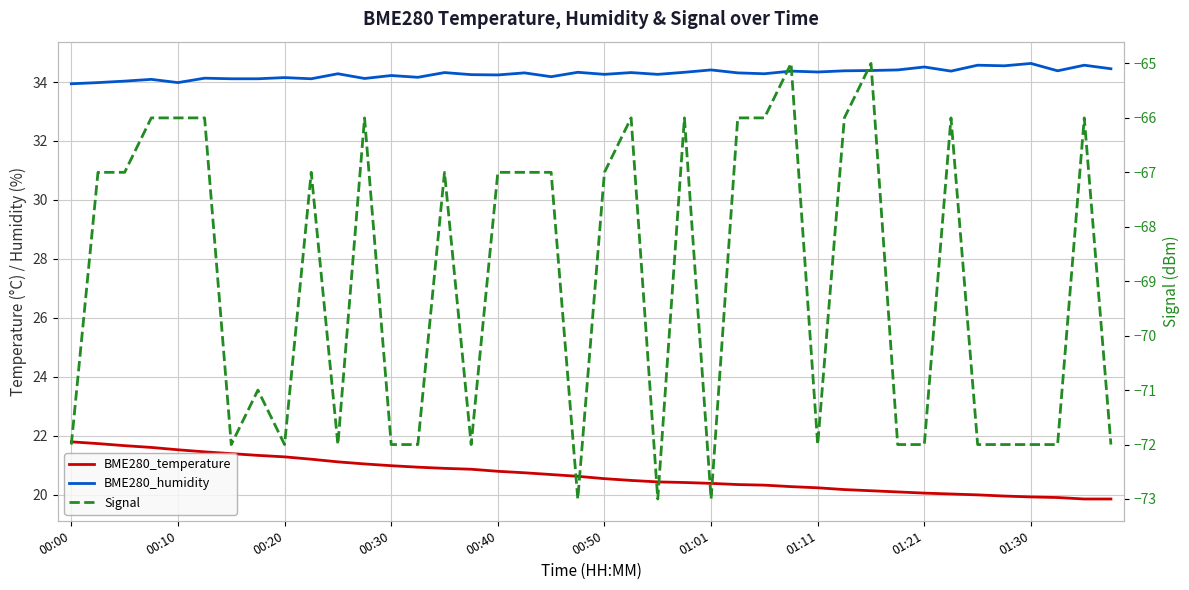

What is the value of the BME280_humidity point at the 39th from the left?

34.6